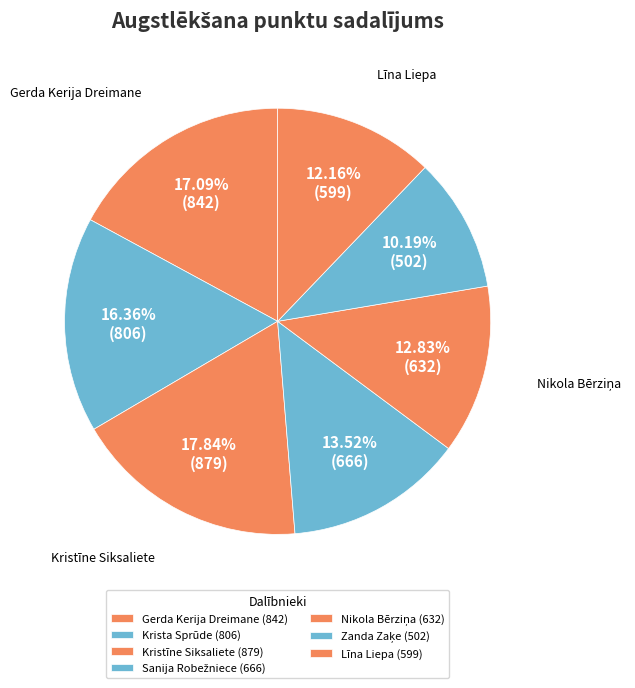

What is the change in value from Kristīne Siksaliete to Līna Liepa?

-280